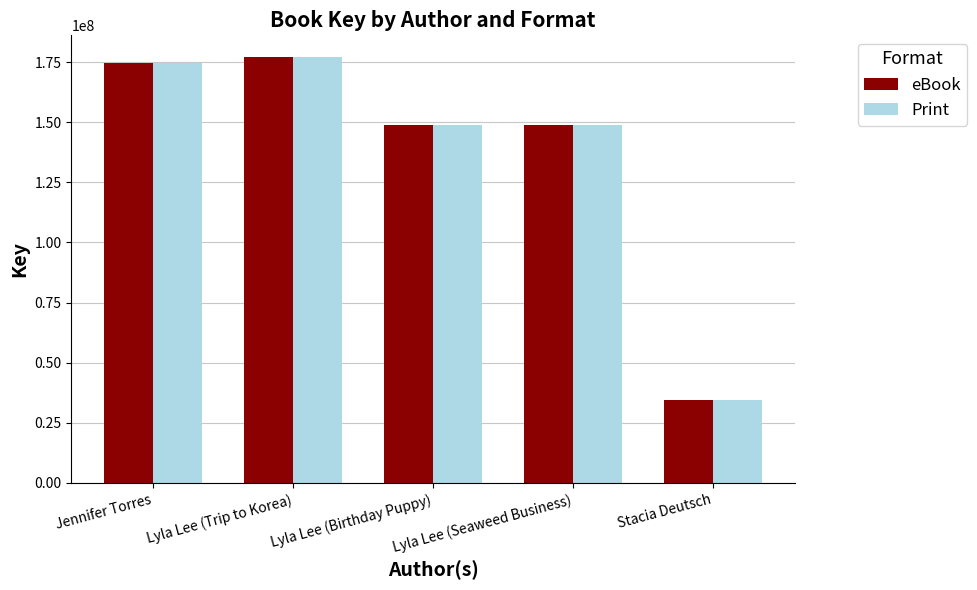

True or false: Print has a value of 149015353 at Lyla Lee (Seaweed Business).

True